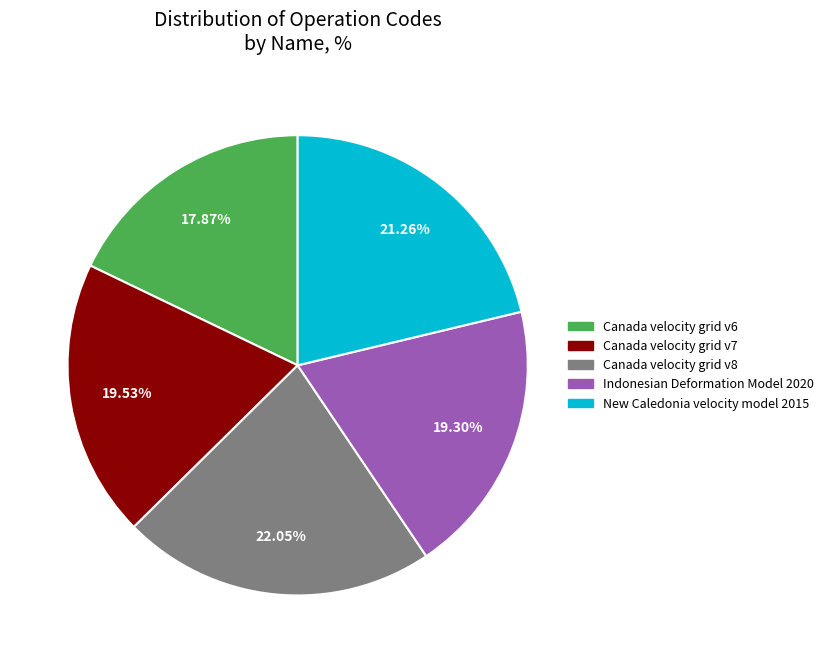

Count the number of slices in the pie.

5